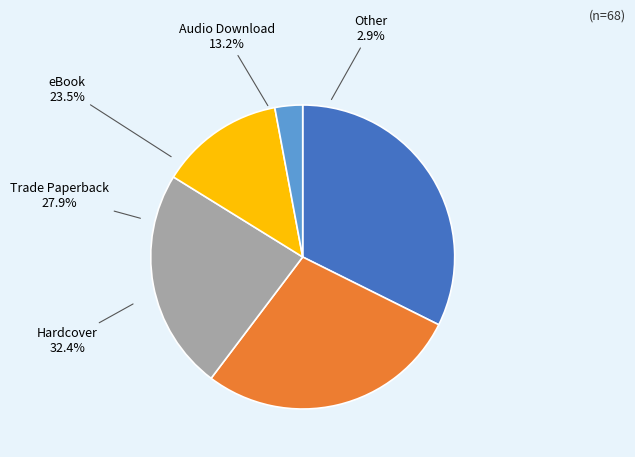

To the nearest percent, what portion does Hardcover represent?

32%